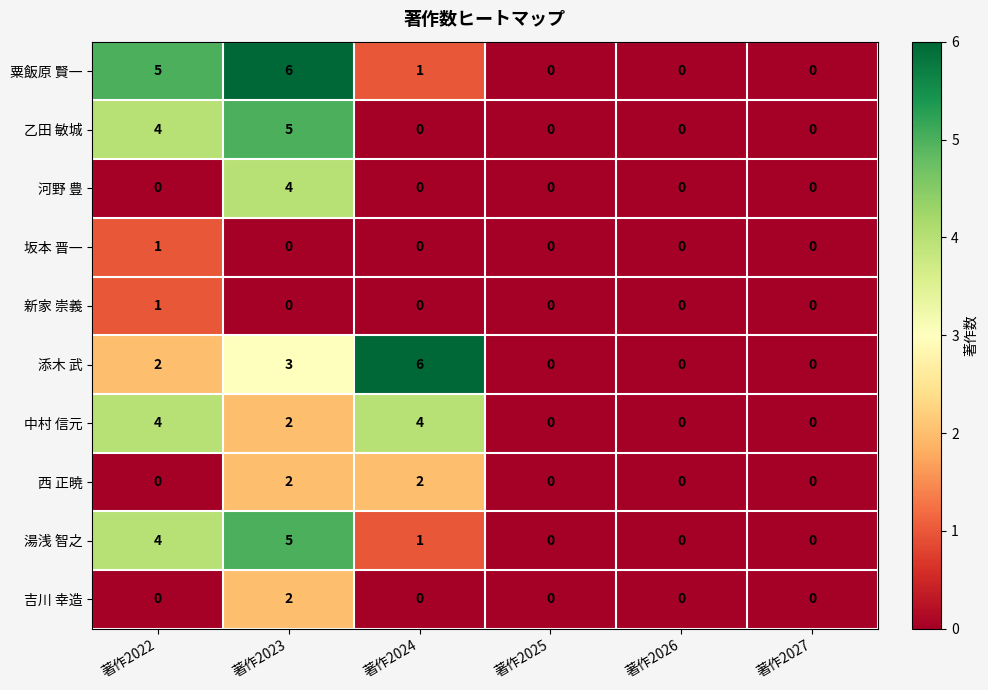

What is the maximum value shown in the chart?

6